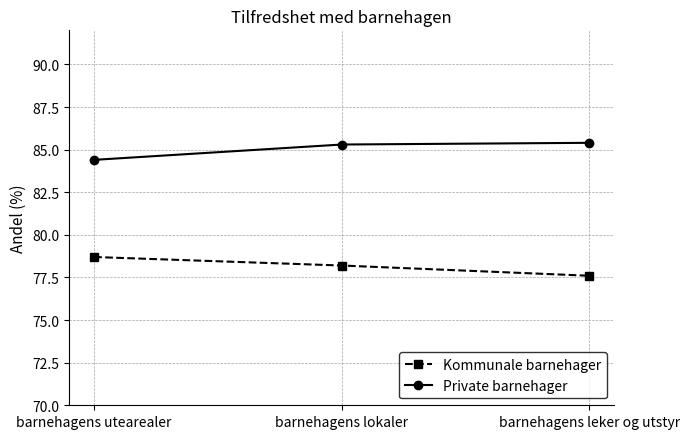

What position from the left is barnehagens utearealer?

1